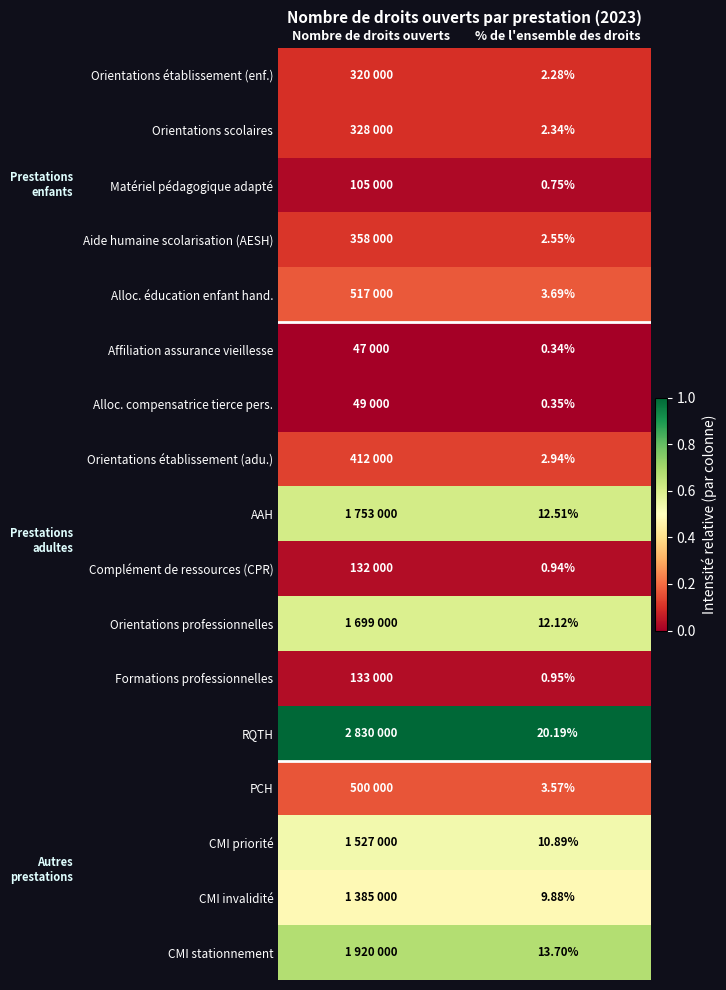

At % de l'ensemble des droits, list the series in order from largest to smallest.

RQTH, CMI stationnement, AAH, Orientations professionnelles, CMI priorité, CMI invalidité, Alloc. éducation enfant hand., PCH, Orientations établissement (adu.), Aide humaine scolarisation (AESH), Orientations scolaires, Orientations établissement (enf.), Formations professionnelles, Complément de ressources (CPR), Matériel pédagogique adapté, Alloc. compensatrice tierce pers., Affiliation assurance vieillesse